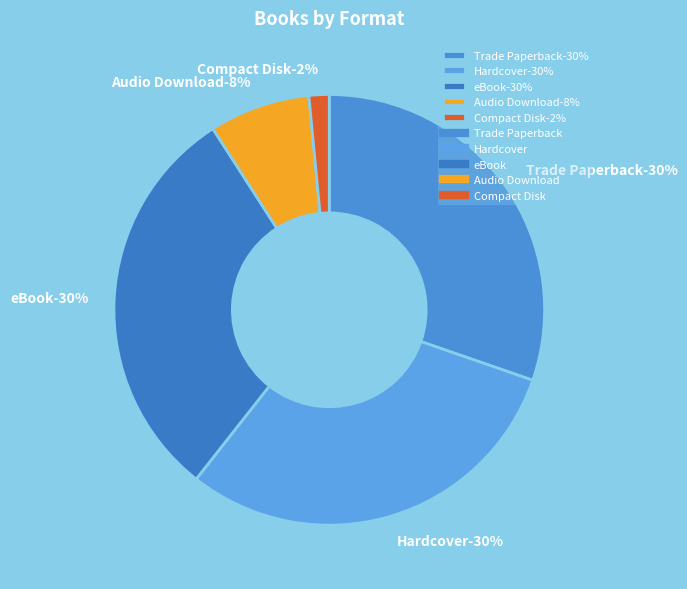

The Hardcover slice represents 30% of the pie. True or false?

True